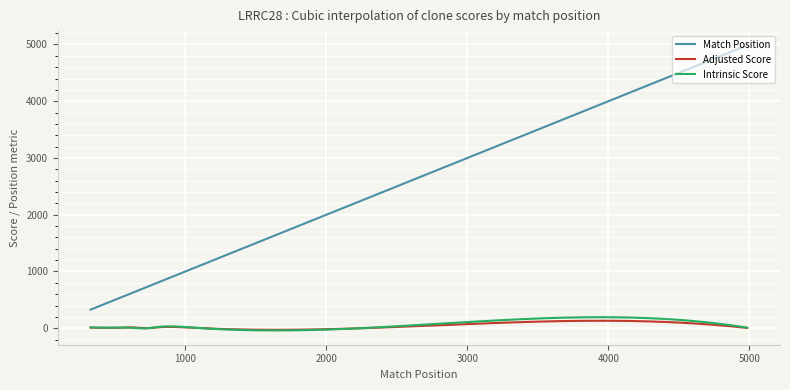

True or false: Intrinsic Score and Match Position intersect in this chart.

False